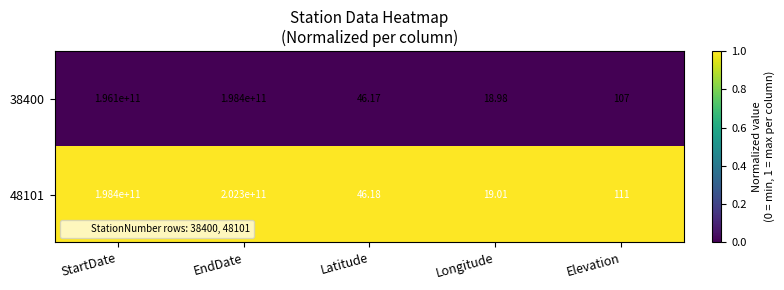

Which category has the highest value in the 38400 series?

EndDate